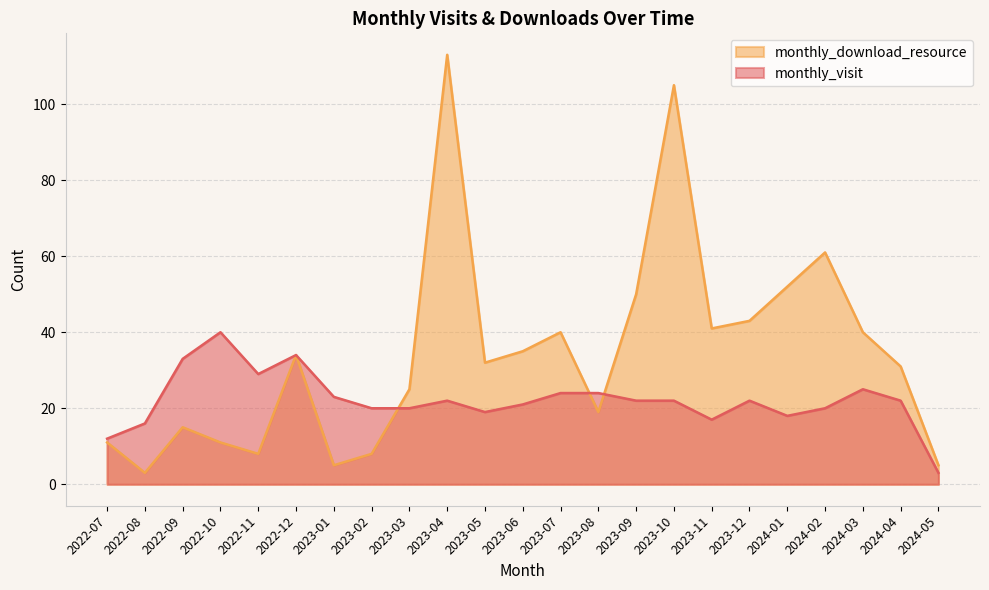

At how many categories does at least one series exceed 60?

3